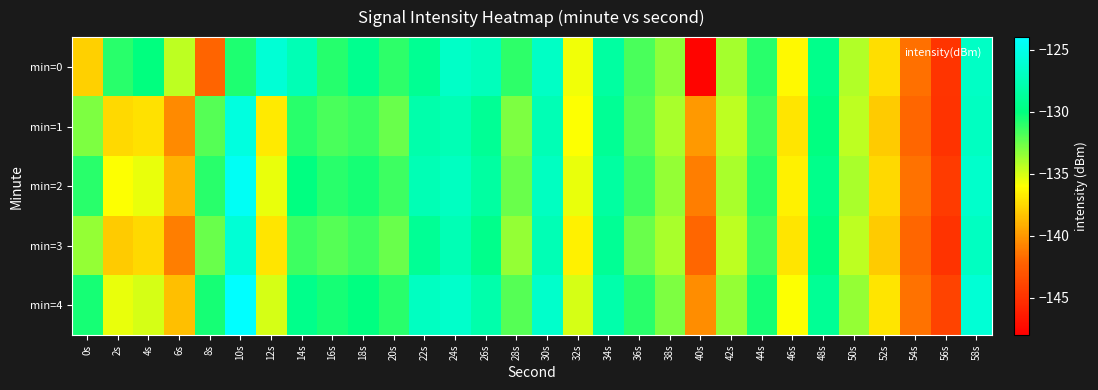

At how many categories does at least one series exceed -137?

26